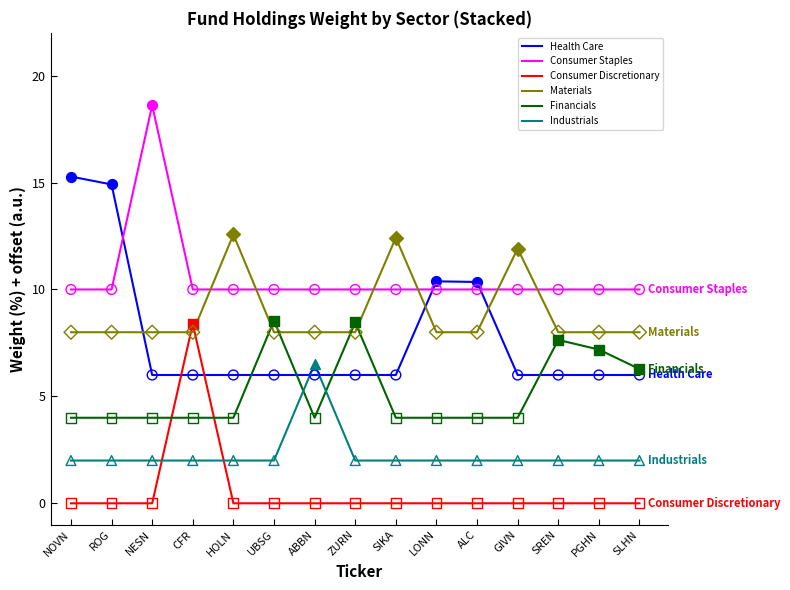

Is the value of Financials at PGHN greater than the value of Industrials at ROG?

Yes